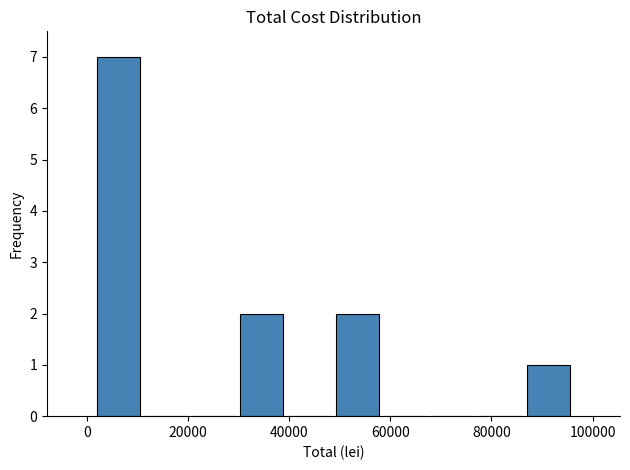

How tall is the bar that spans 48000 to 58000 on the x-axis? Neither the bar edges nor the heights are printed on the chart, so give them approximately, as read against the axes.

2